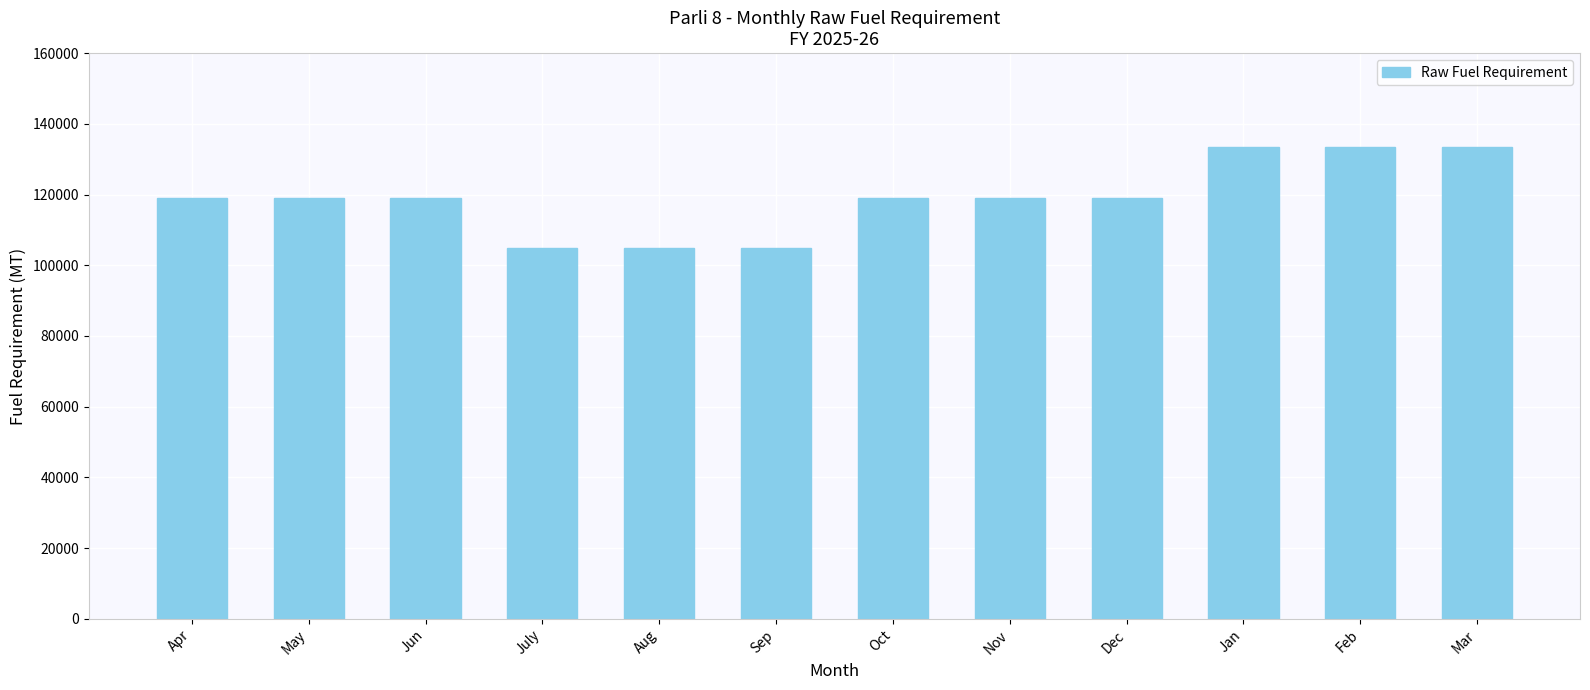

Are the bars grouped side by side (vs. stacked)?

No